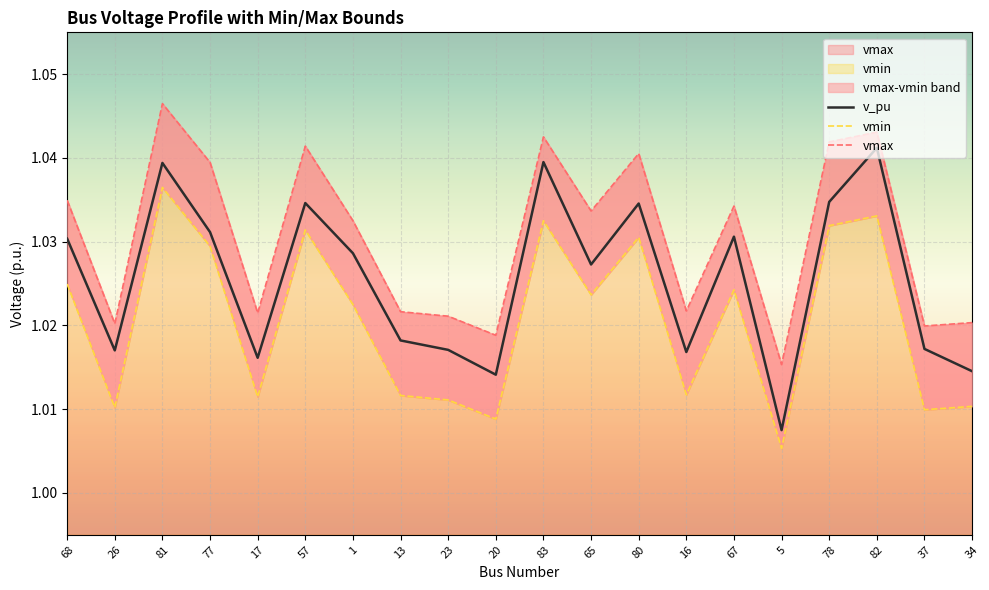

True or false: vmin has more than 2 interior local peaks.

True